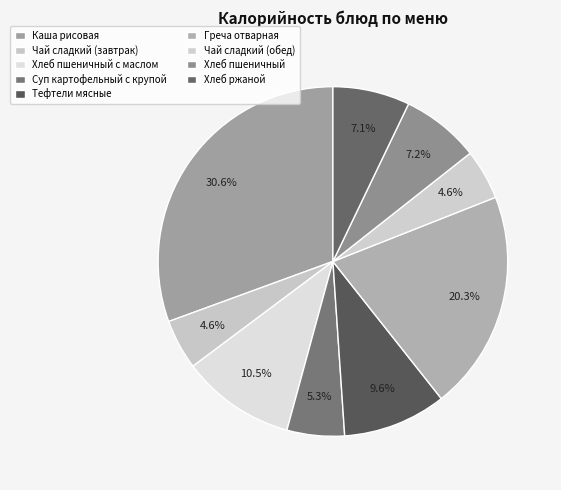

What is the smallest slice in the pie chart?

Чай сладкий (завтрак)